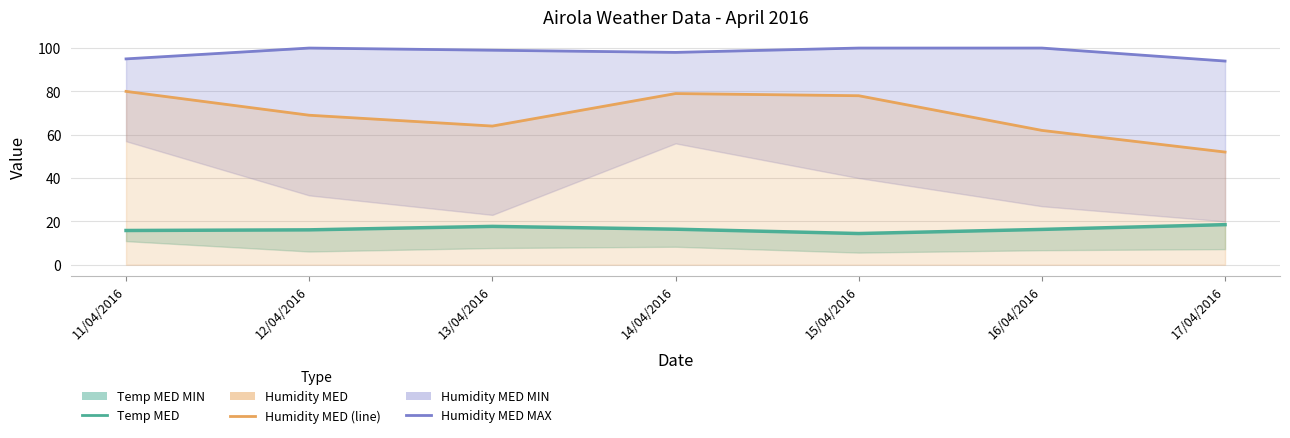

What is the approximate value of Temp MED at 11/04/2016?

15.8